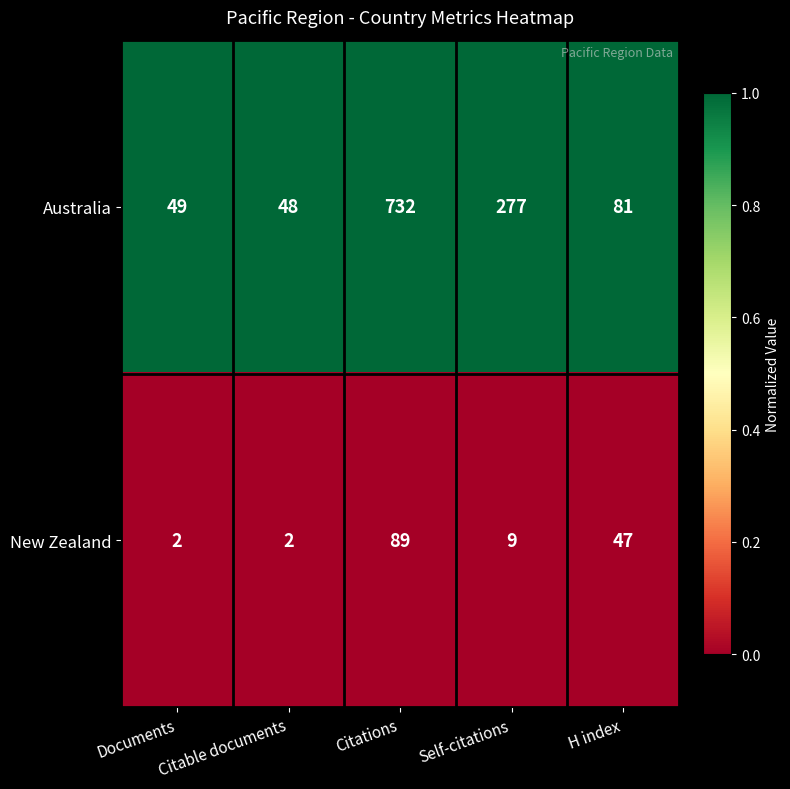

Rank the series by their average value, from highest to lowest.

Australia, New Zealand